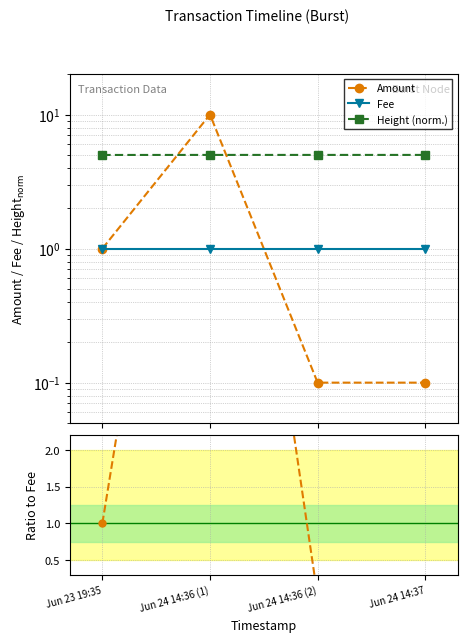

Where do Height (norm.) and Amount/Fee first cross each other?

Jun 23 19:35 and Jun 24 14:36 (1)